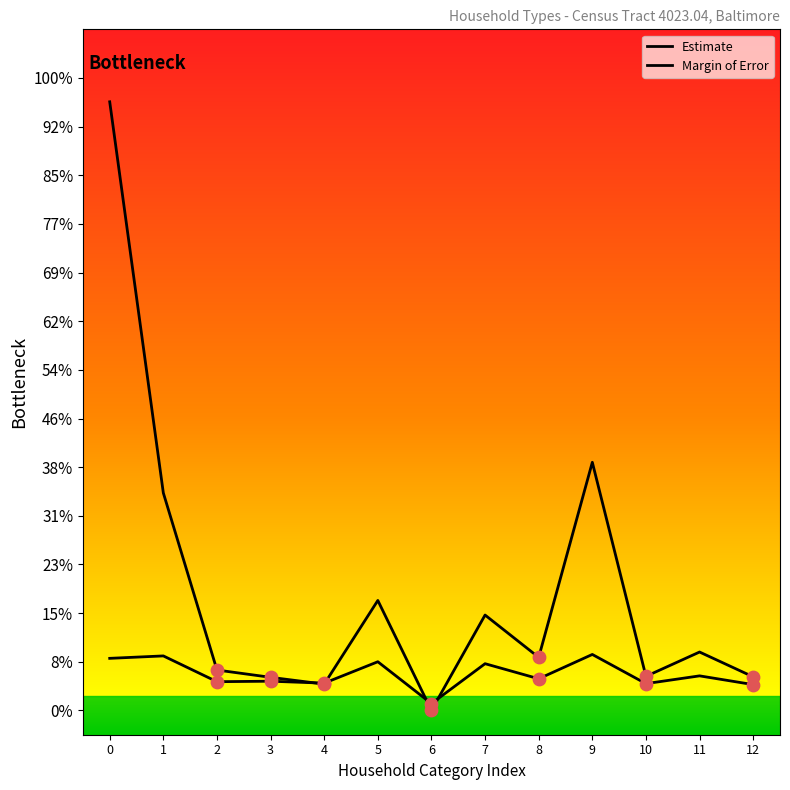

Is this an area chart (filled region under the line)?

No